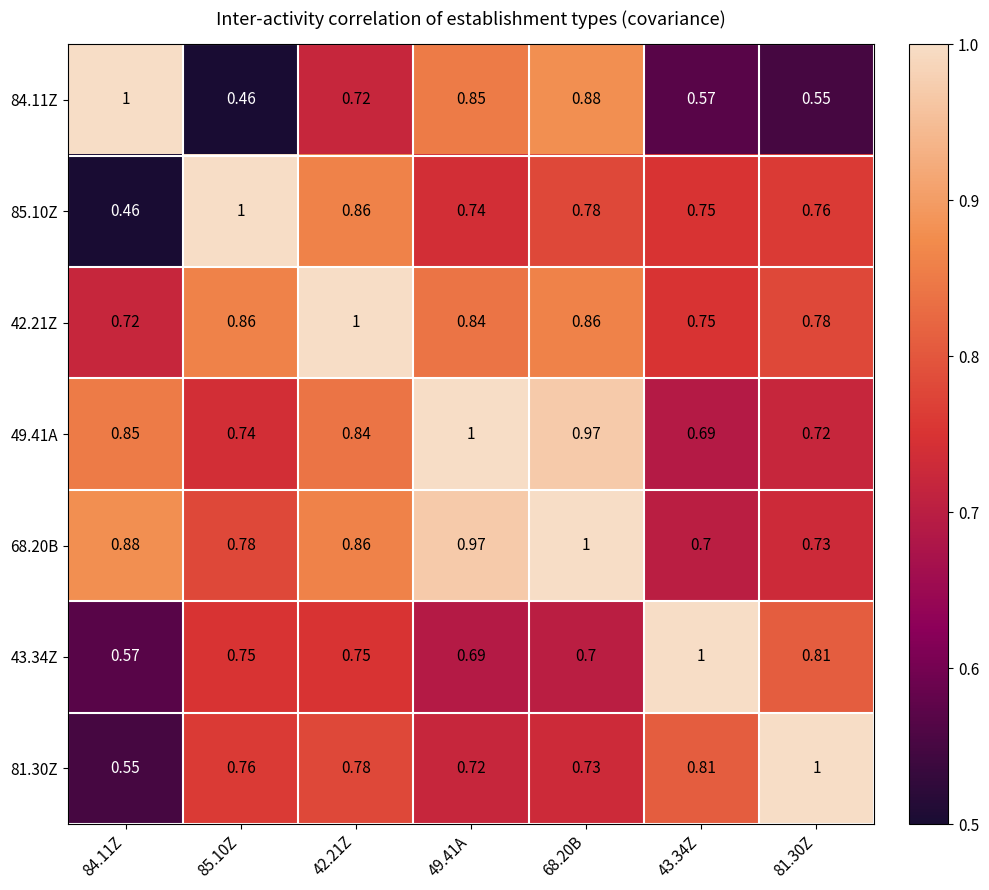

Is the value of 81.30Z at 43.34Z greater than the value of 42.21Z at 68.20B?

No